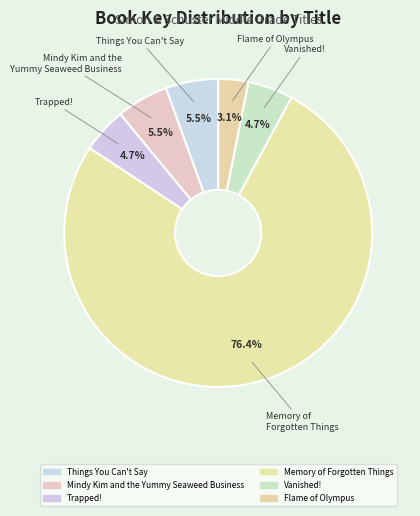

What is the total percentage of Mindy Kim and the Yummy Seaweed Business and Flame of Olympus?

8.6%